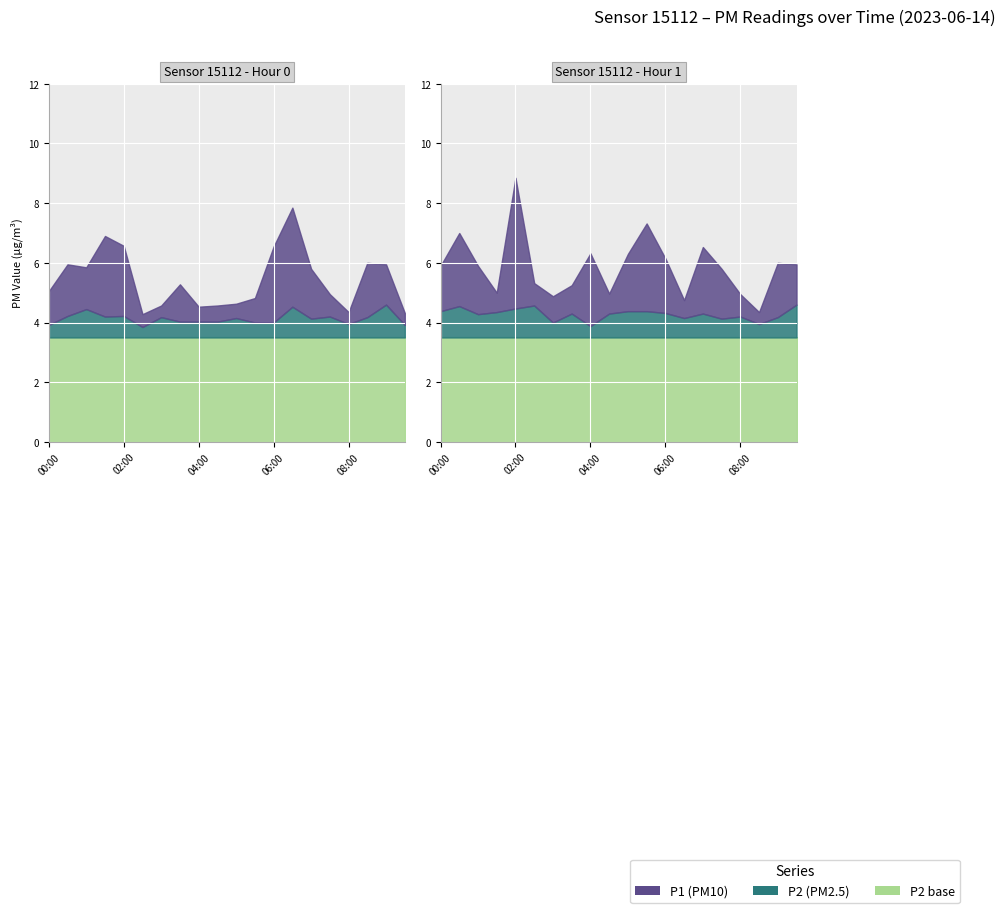

Where does the P1 series first go above 5?

00:00